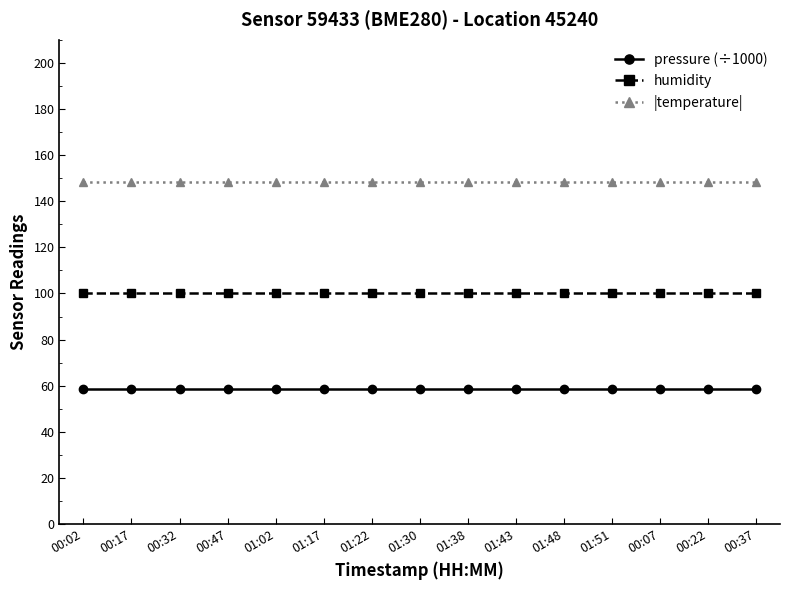

What is the average value of the |temperature| series?

148.4